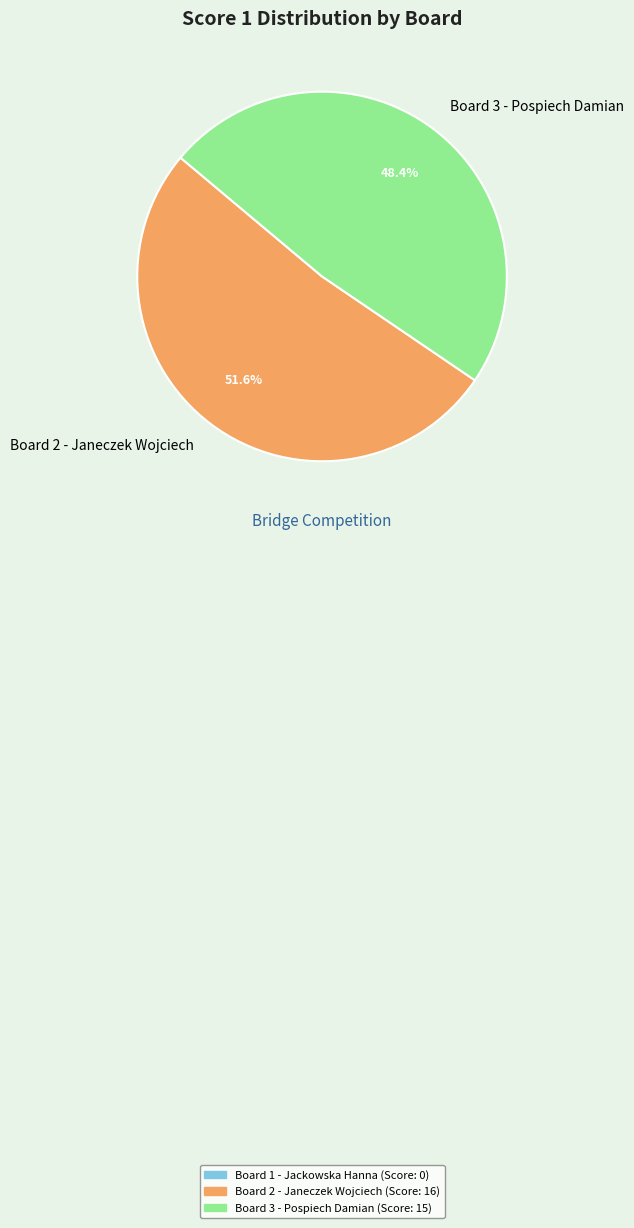

To the nearest percent, what percentage of the pie is Board 2 - Janeczek Wojciech?

52%